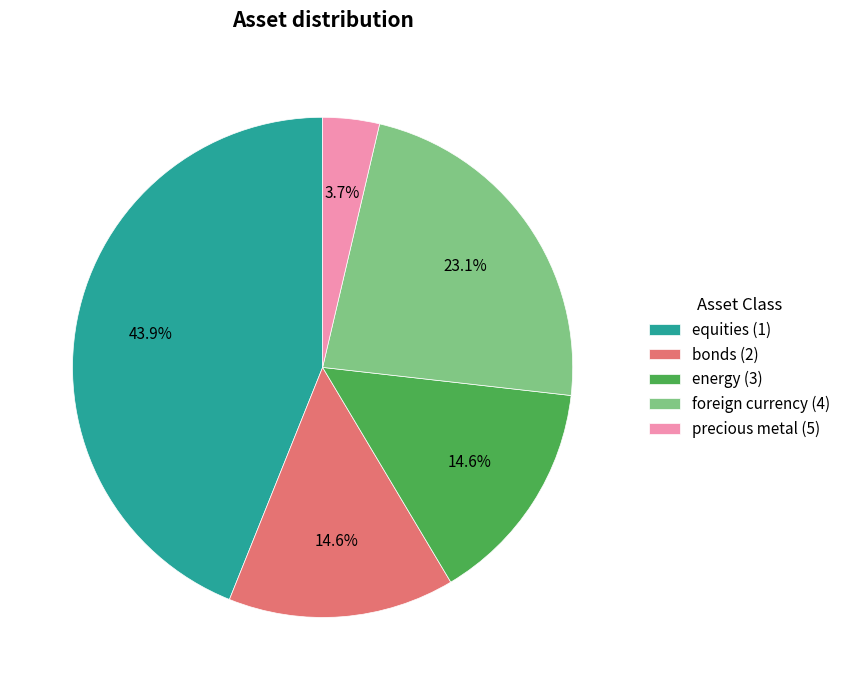

What is the largest slice in the pie chart?

equities (1)